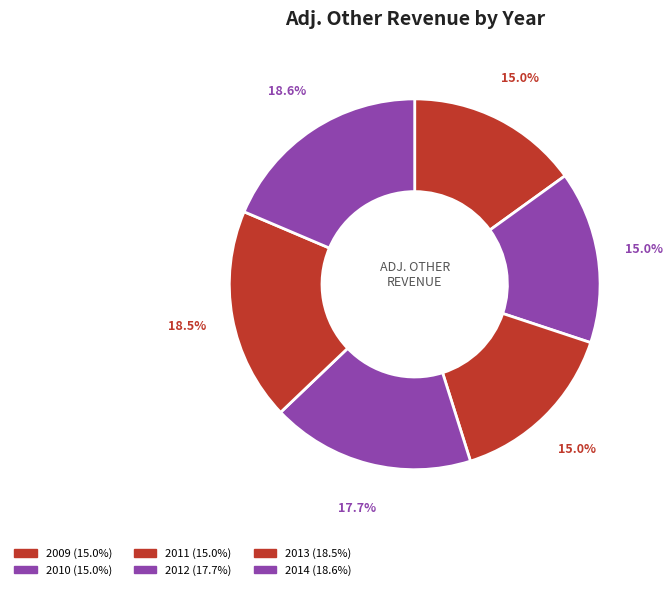

What portion of the pie excludes 2013?

81.5%